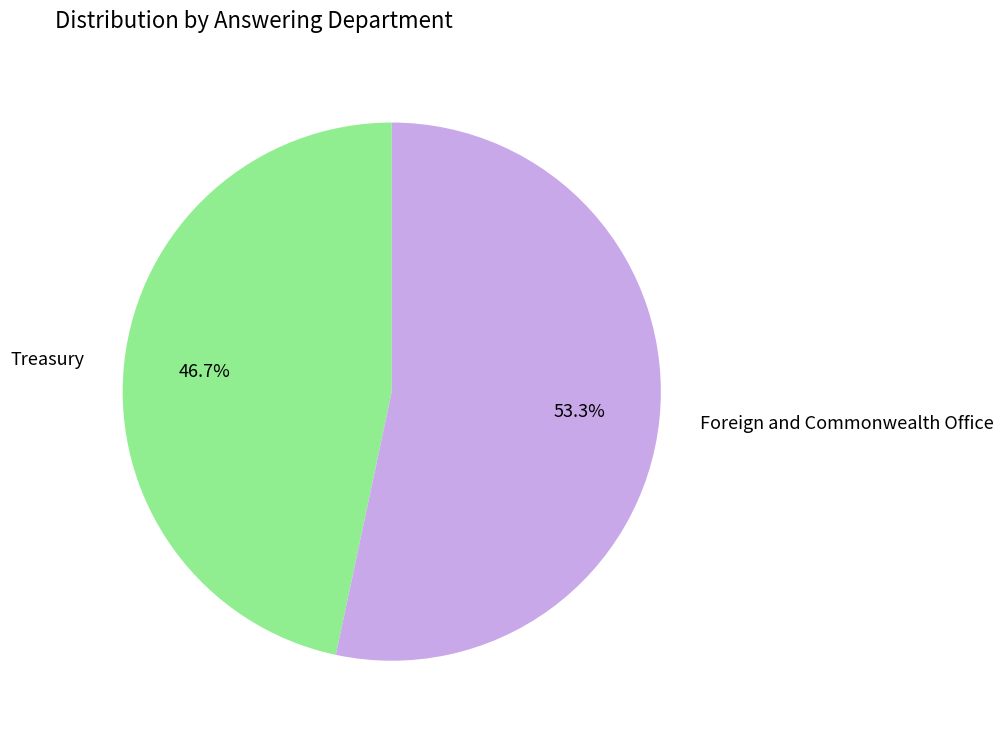

To the nearest percent, what is the difference between the Treasury and Foreign and Commonwealth Office slice percentages?

7%